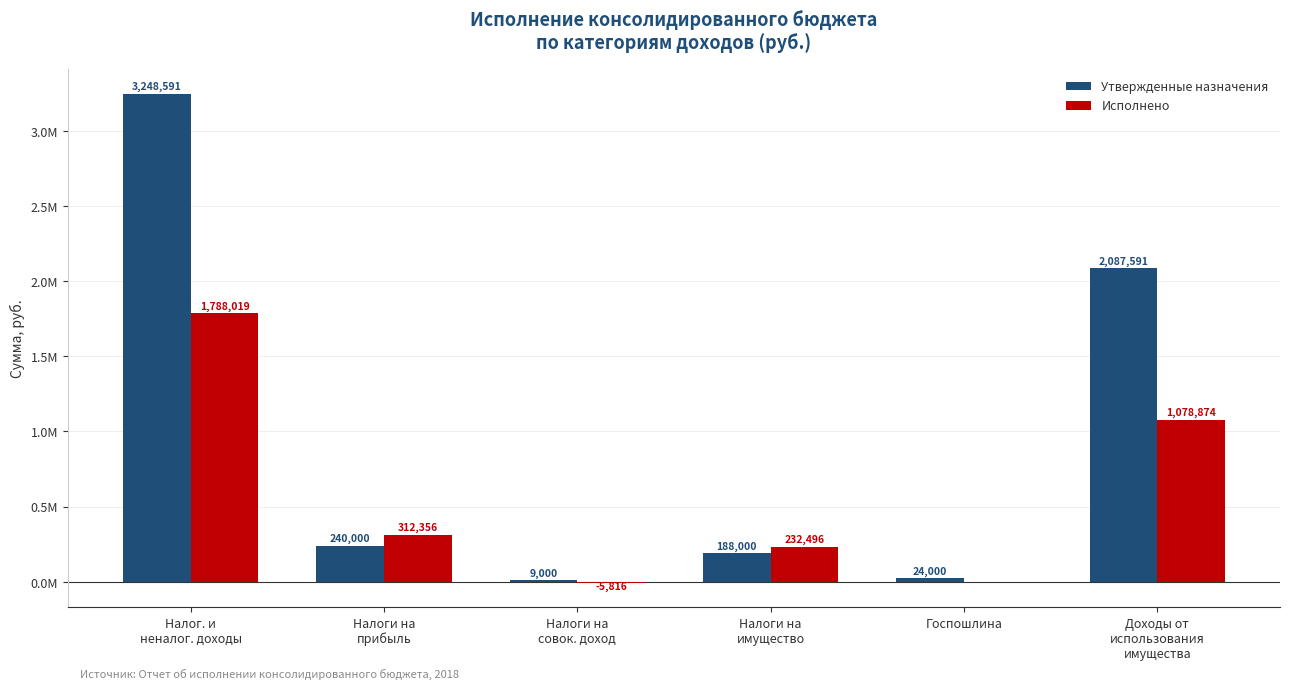

What are all the series names shown in the legend?

Утвержденные назначения, Исполнено